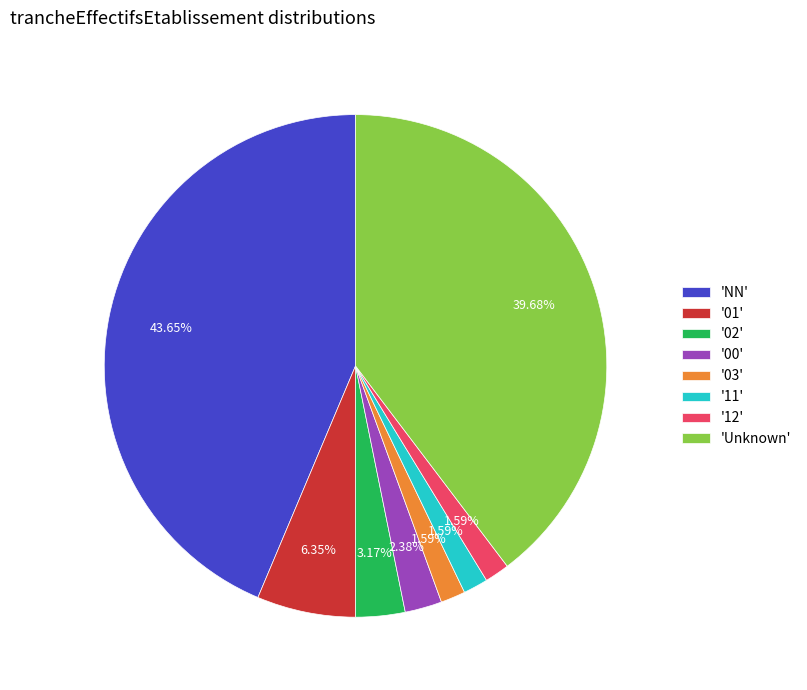

Combined, do '00' and '01' account for over 50%?

No